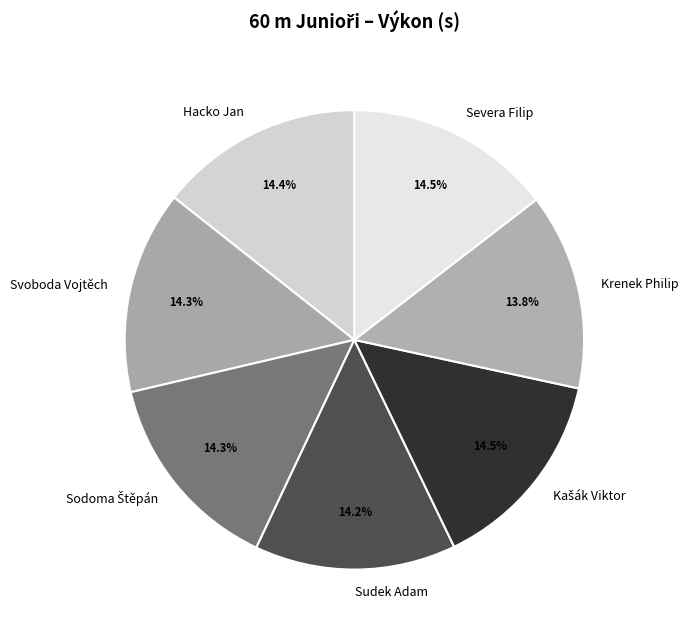

Does Sudek Adam account for over 50% of the chart?

No